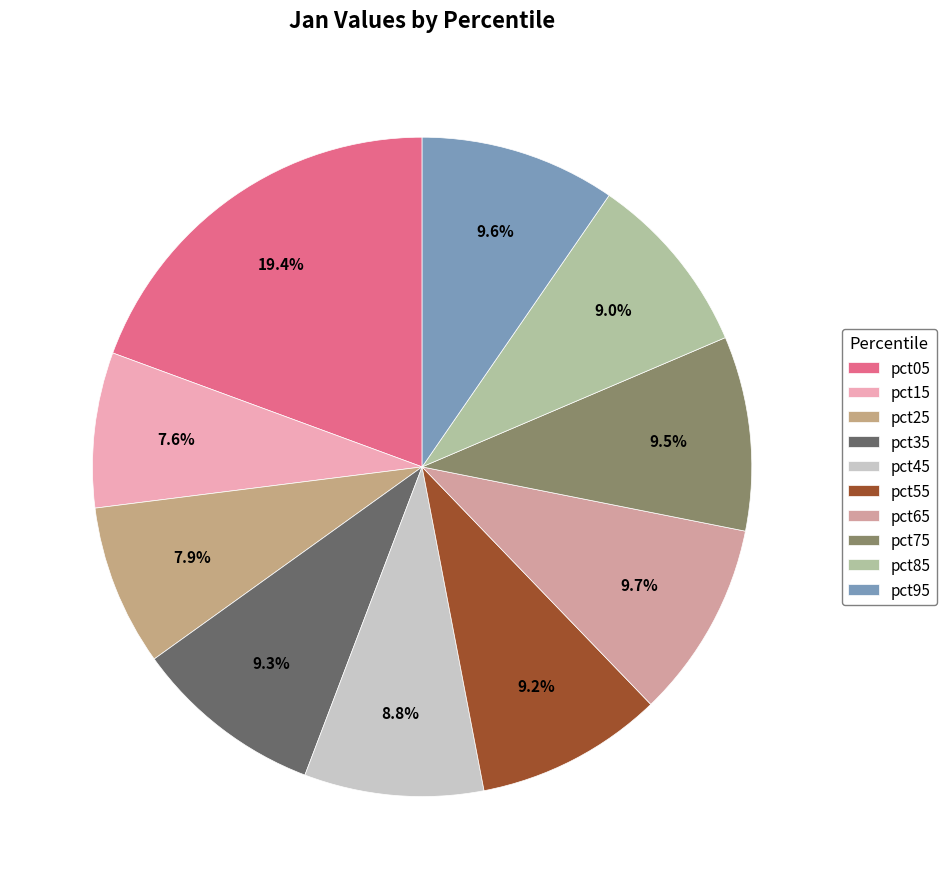

What is the smallest slice in the pie chart?

pct15